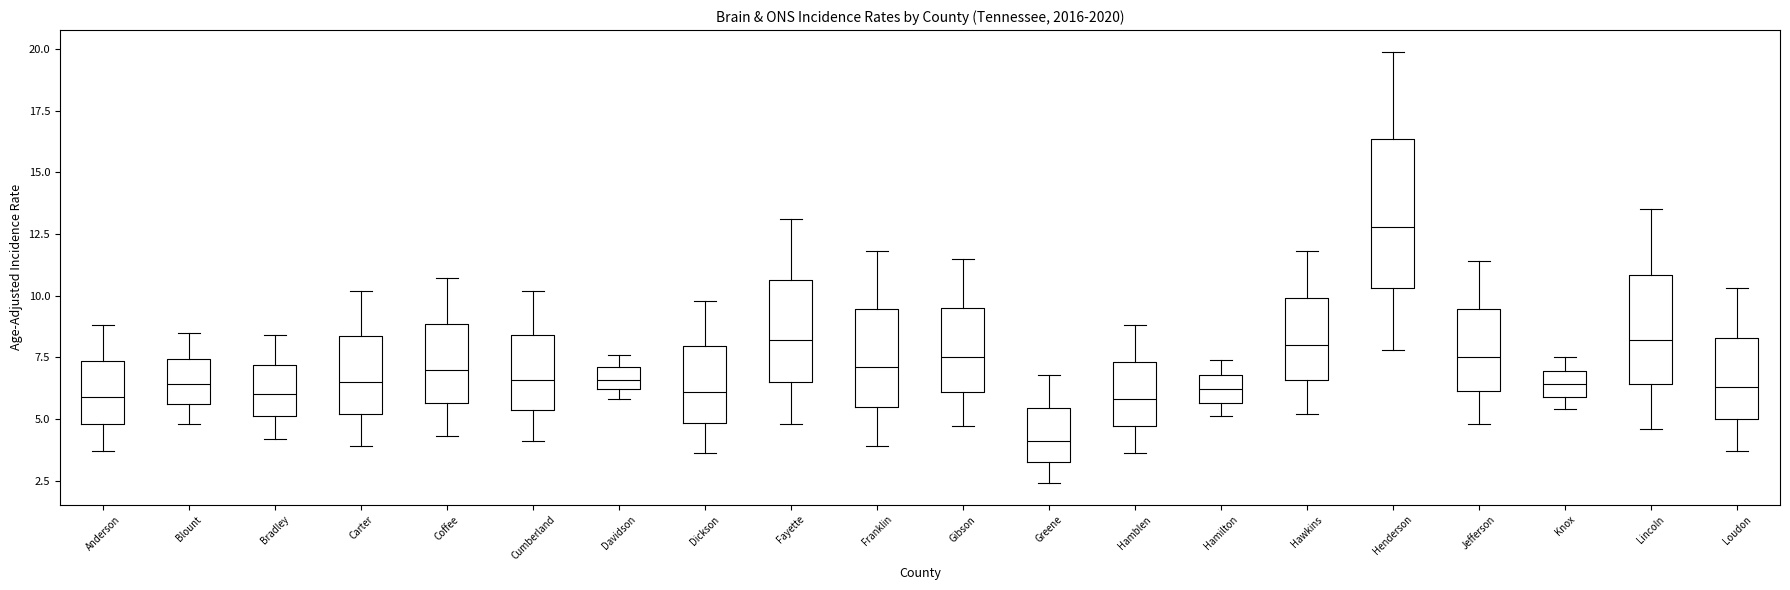

Reading left to right, transcribe this box plot: for each box, give where its median line is, the range the box spans, and where its two whiskers end, as read against the y-axis. The values are not printed on the chart, so give them approximately, as read against the axis.

Anderson: median 6.0, box 5.0 to 7.5, whiskers 3.5 to 9.0
Blount: median 6.5, box 5.5 to 7.5, whiskers 5.0 to 8.5
Bradley: median 6.0, box 5.0 to 7.0, whiskers 4.0 to 8.5
Carter: median 6.5, box 5.0 to 8.5, whiskers 4.0 to 10.0
Coffee: median 7.0, box 5.5 to 9.0, whiskers 4.5 to 10.5
Cumberland: median 6.5, box 5.5 to 8.5, whiskers 4.0 to 10.0
Davidson: median 6.5, box 6.0 to 7.0, whiskers 6.0 (just below the box's lower edge) to 7.5
Dickson: median 6.0, box 5.0 to 8.0, whiskers 3.5 to 10.0
Fayette: median 8.0, box 6.5 to 10.5, whiskers 5.0 to 13.0
Franklin: median 7.0, box 5.5 to 9.5, whiskers 4.0 to 12.0
Gibson: median 7.5, box 6.0 to 9.5, whiskers 4.5 to 11.5
Greene: median 4.0, box 3.5 to 5.5, whiskers 2.5 to 7.0
Hamblen: median 6.0, box 4.5 to 7.5, whiskers 3.5 to 9.0
Hamilton: median 6.0, box 5.5 to 7.0, whiskers 5.0 to 7.5
Hawkins: median 8.0, box 6.5 to 10.0, whiskers 5.0 to 12.0
Henderson: median 13.0, box 10.5 to 16.5, whiskers 8.0 to 20.0
Jefferson: median 7.5, box 6.0 to 9.5, whiskers 5.0 to 11.5
Knox: median 6.5, box 6.0 to 7.0, whiskers 5.5 to 7.5
Lincoln: median 8.0, box 6.5 to 11.0, whiskers 4.5 to 13.5
Loudon: median 6.5, box 5.0 to 8.5, whiskers 3.5 to 10.5